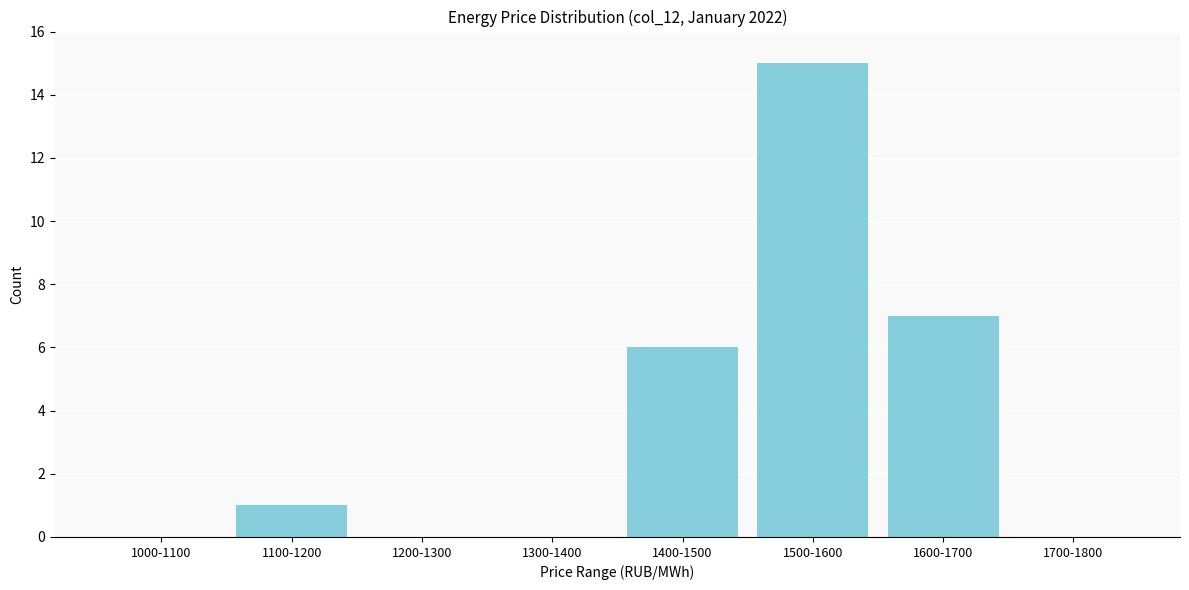

Reading left to right, what are all the values shown in this chart?

1000-1100=0	1100-1200=1	1200-1300=0	1300-1400=0	1400-1500=6	1500-1600=15	1600-1700=7	1700-1800=0